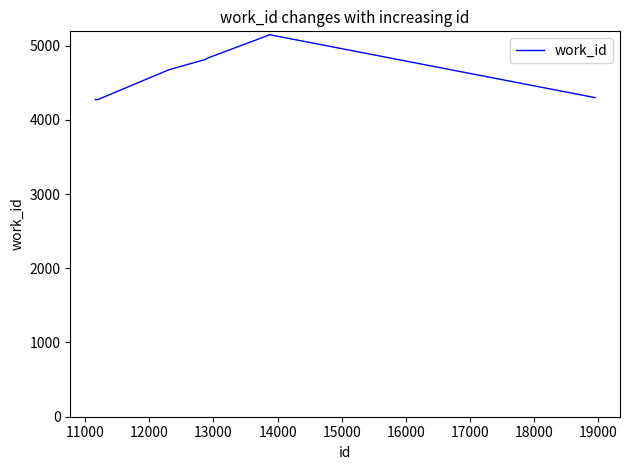

What is the greatest value displayed?

5148